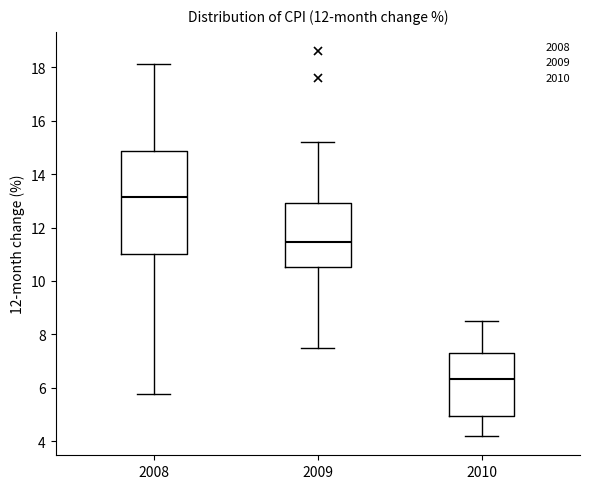

Reading left to right, transcribe this box plot: for each box, give where its median line is, the range the box spans, and where its two whiskers end, as read against the y-axis. The values are not printed on the chart, so give them approximately, as read against the axis.

2008: median 13.2, box 11.0 to 14.8, whiskers 5.8 to 18.2
2009: median 11.4, box 10.6 to 13.0, whiskers 7.6 to 15.2
2010: median 6.4, box 5.0 to 7.4, whiskers 4.2 to 8.4